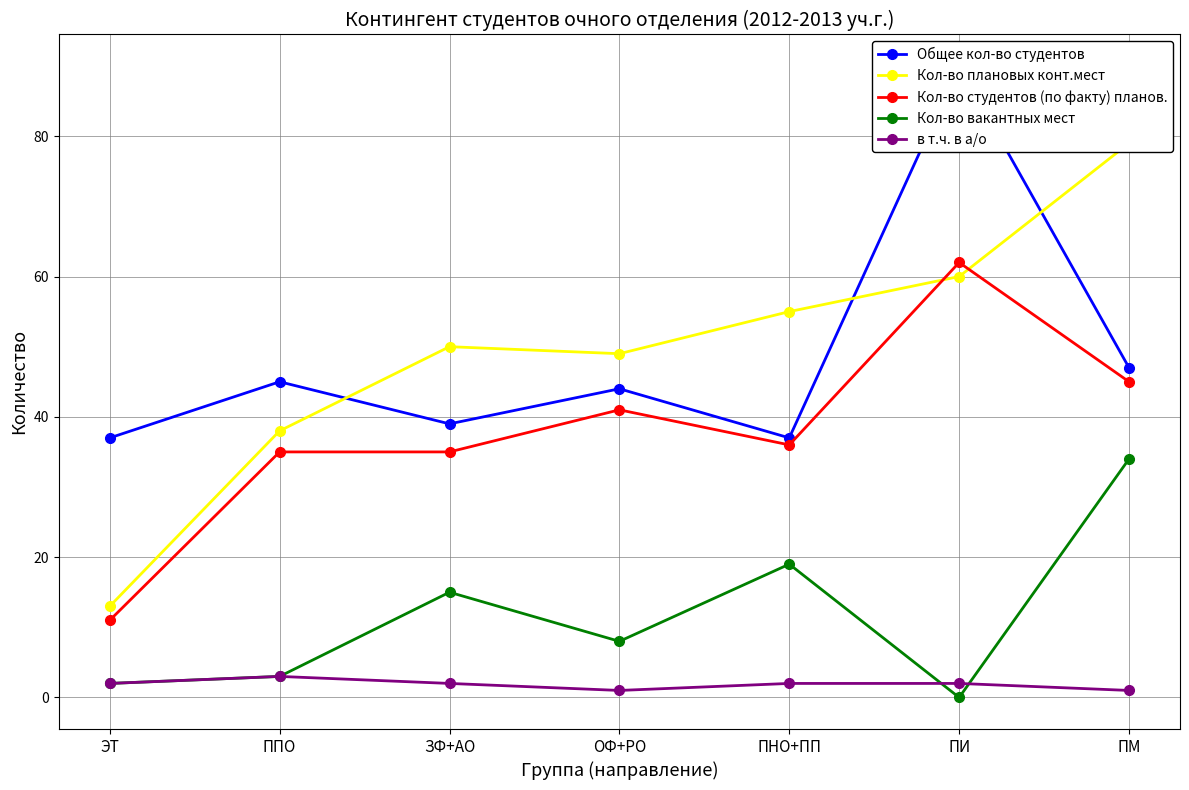

What is the difference between the Кол-во плановых конт.мест values at ПНО+ПП and ЭТ?

42